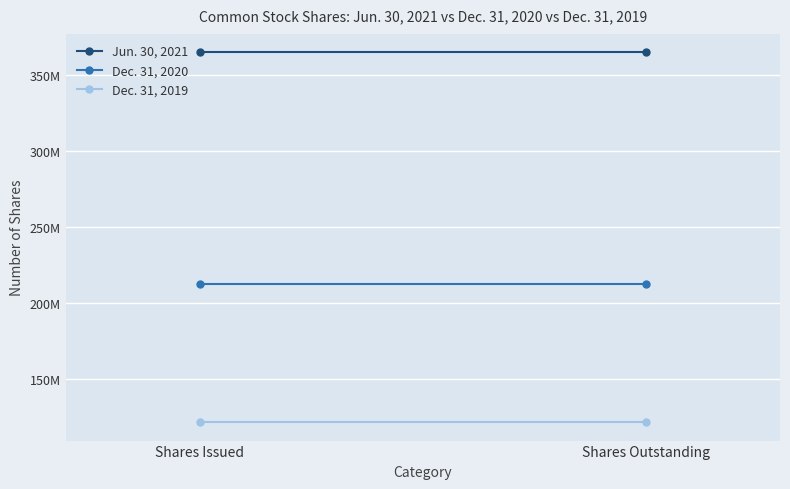

Which series has the widest spread of values?

Jun. 30, 2021